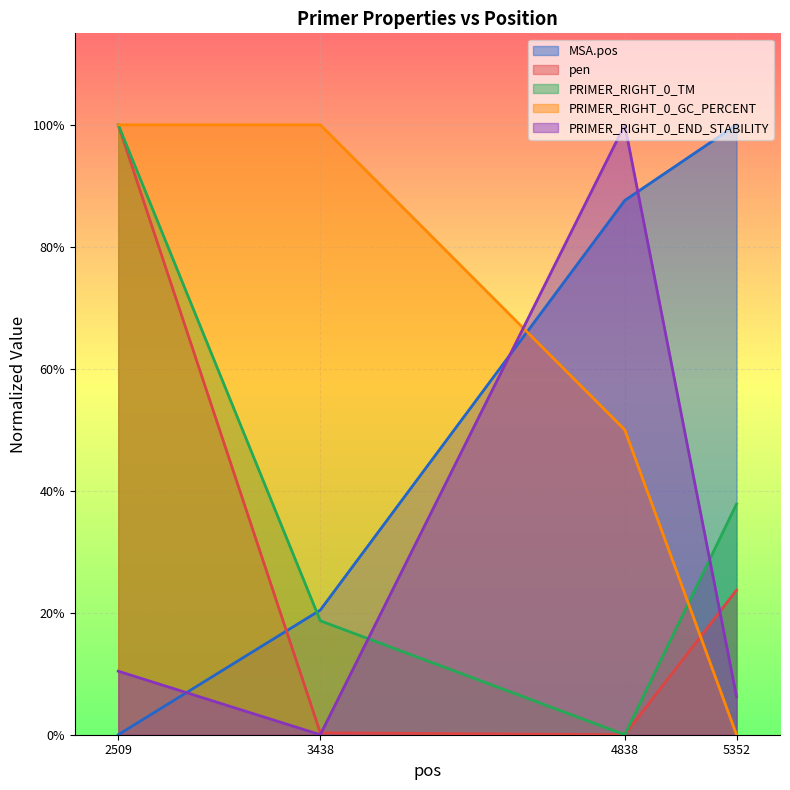

Which label corresponds to the smallest value in the chart?

2509